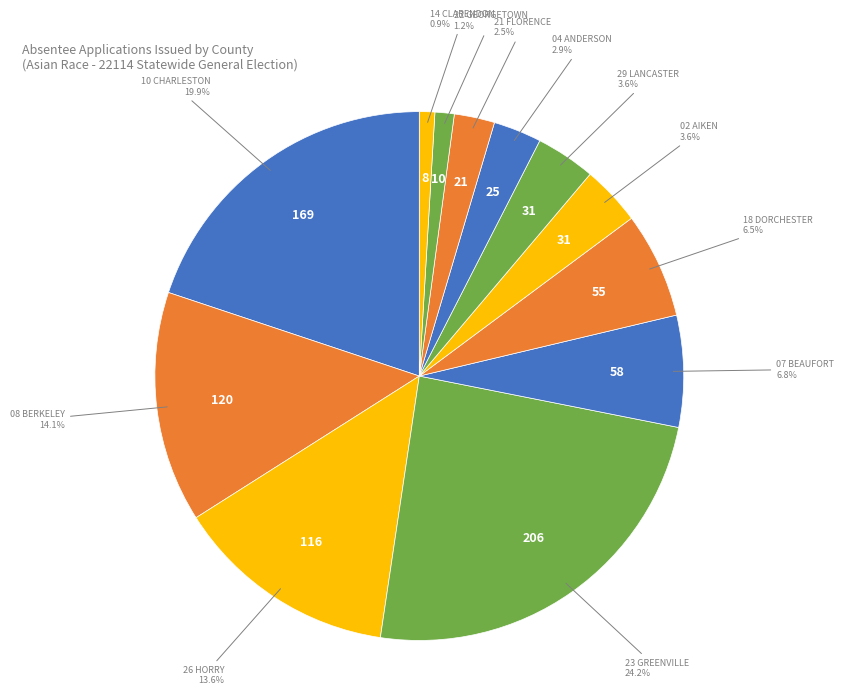

To the nearest percent, what is the difference between the largest and smallest slice percentages?

23%